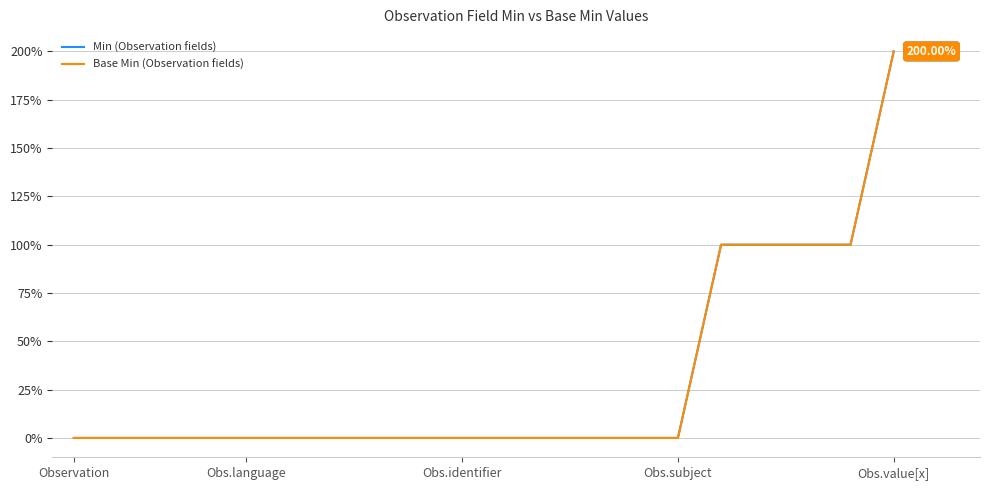

Is this an area chart (filled region under the line)?

No